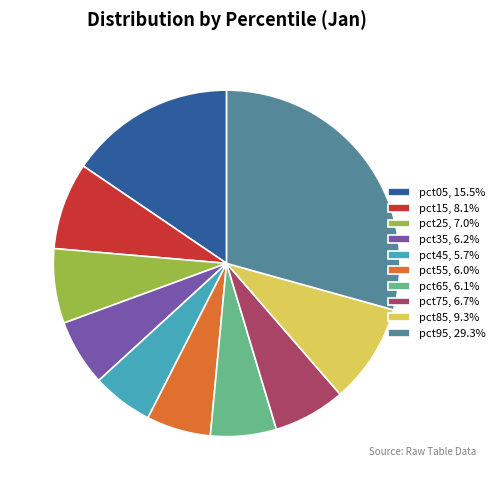

Is pct45, 5.7% the majority of the pie?

No